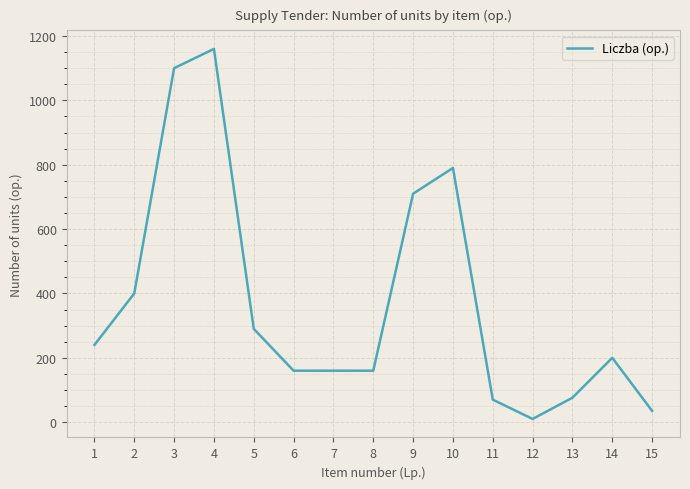

True or false: the data shows 195 at 2.

False